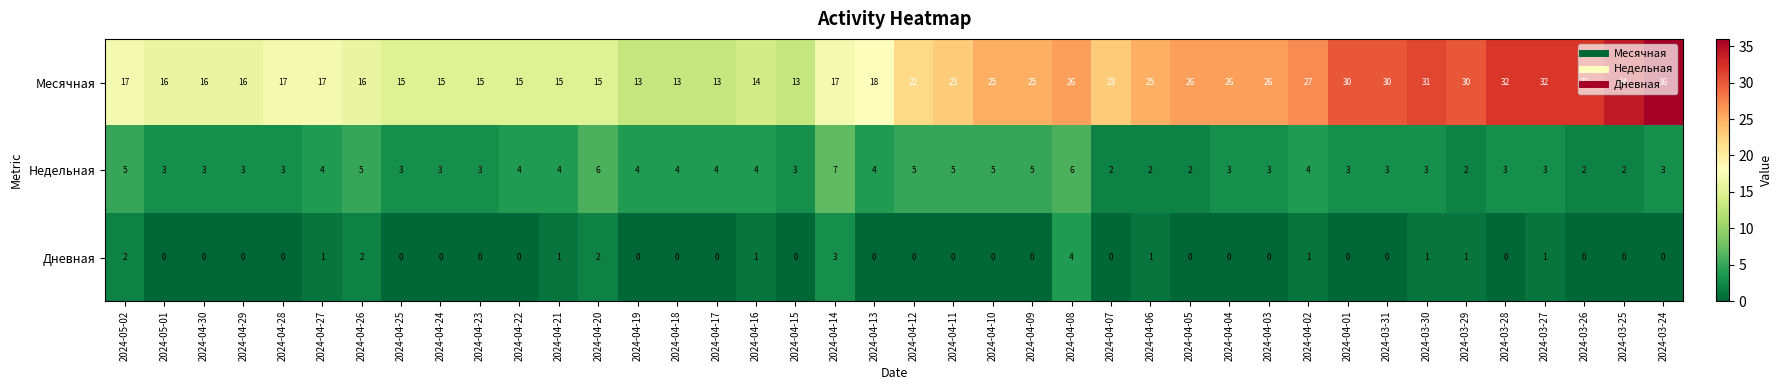

What is the approximate value of Недельная at 2024-04-11?

5